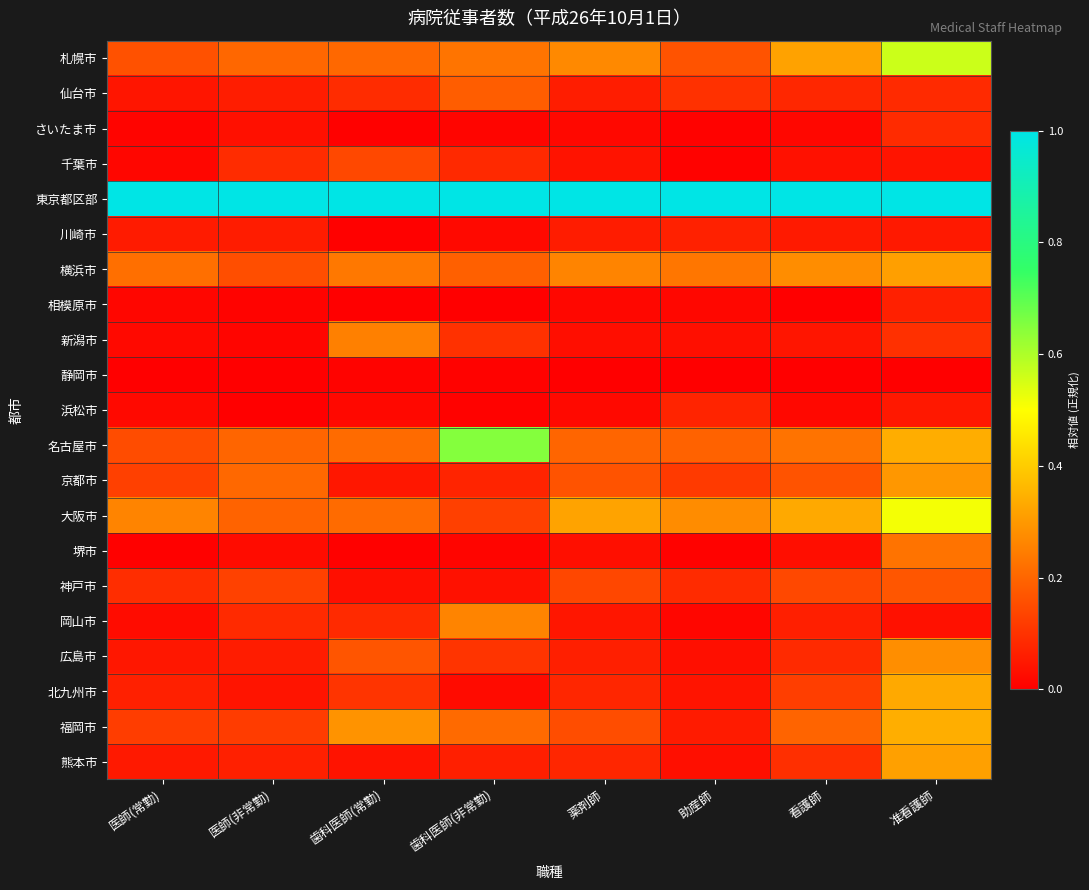

Between 医師(常勤) and 歯科医師(非常勤), which series saw the biggest shift?

名古屋市